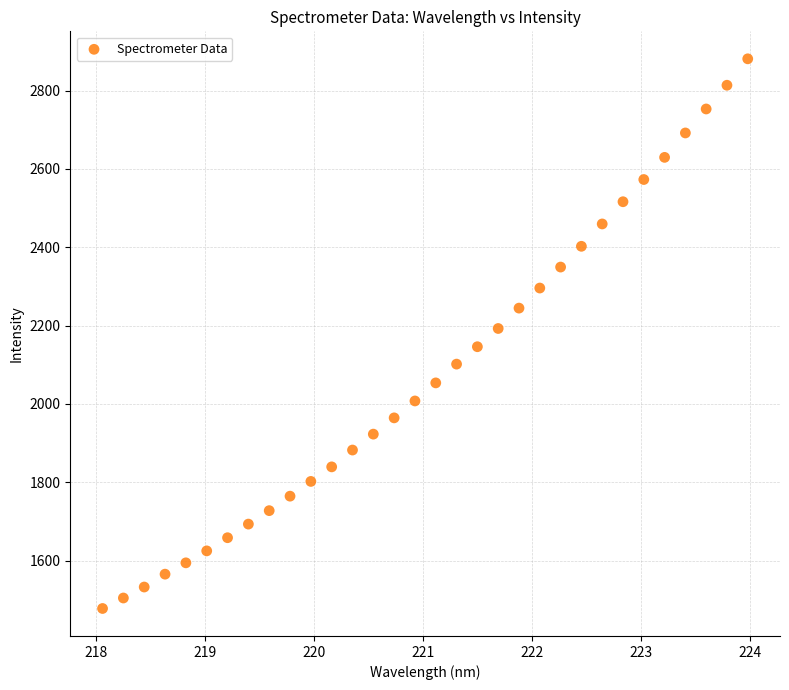

What is the range of Y values (max minus min)?

1403.6